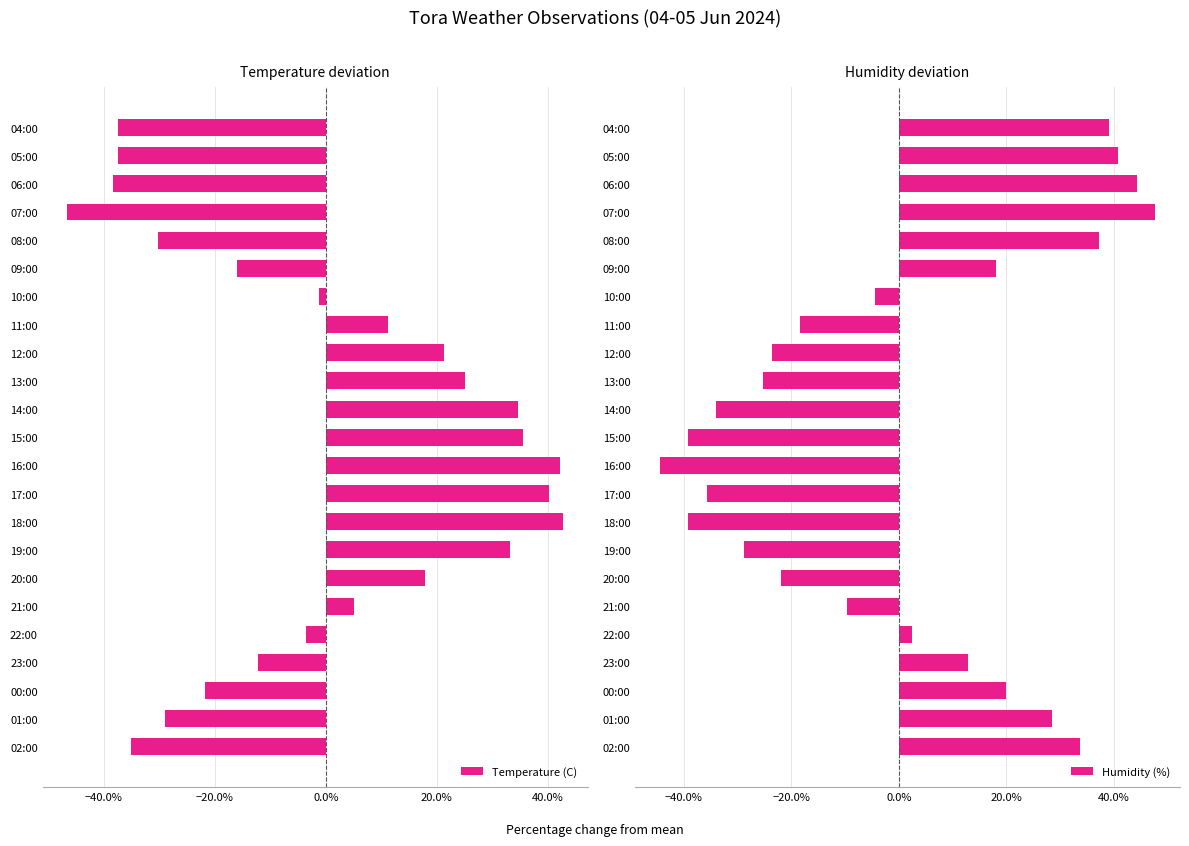

What is the label of the 4th bar from the right?

07:00